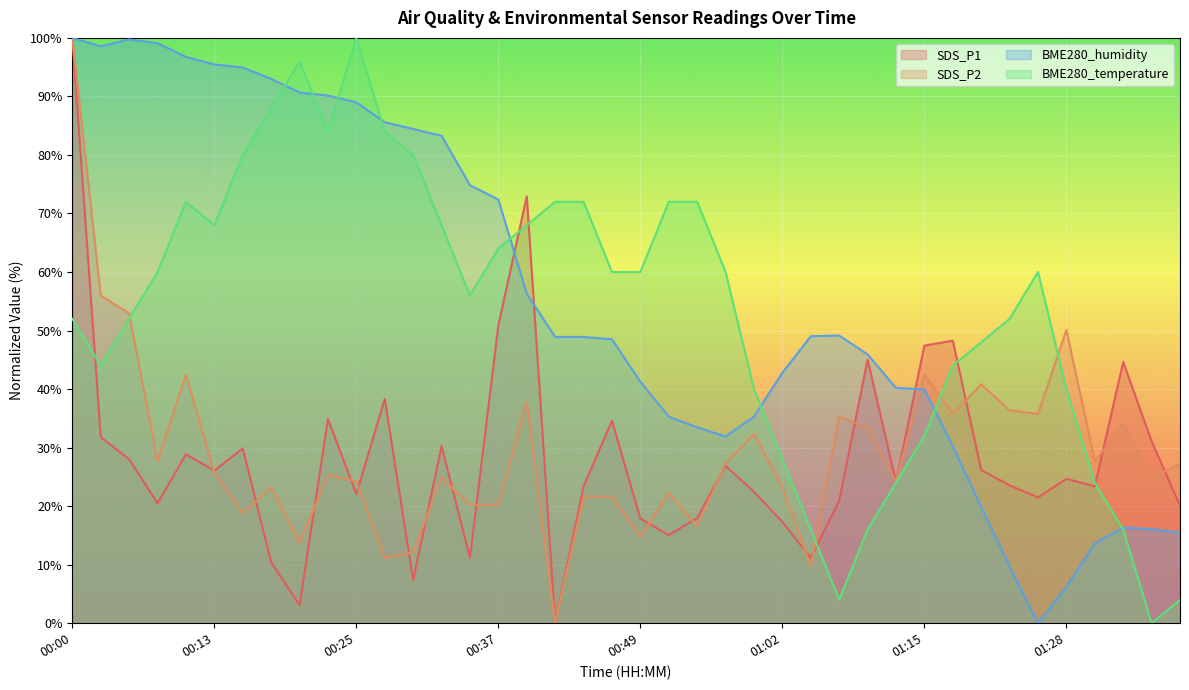

What is the sum of the BME280_humidity values at 00:32 and 01:36?

99.4